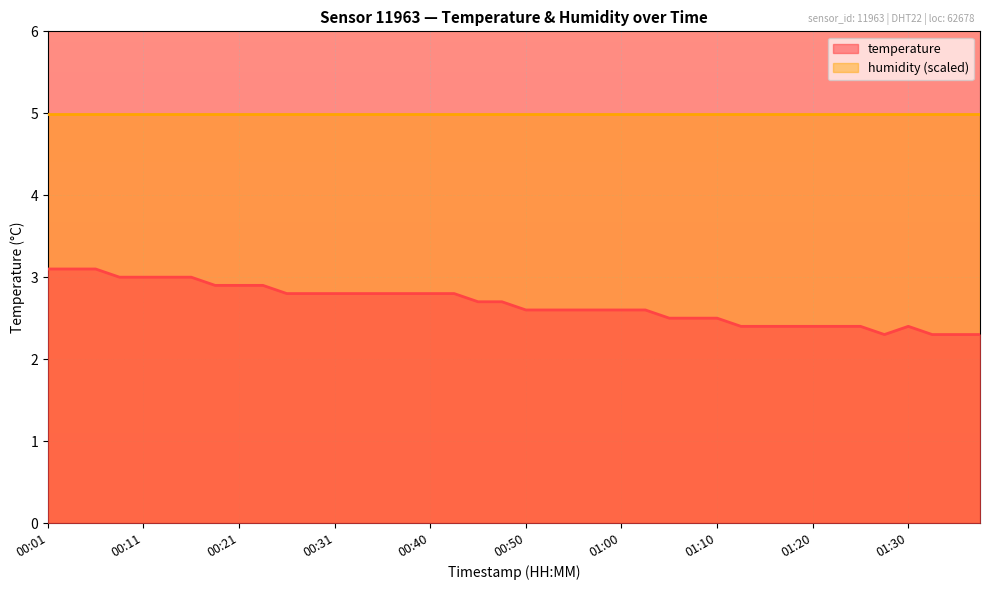

At which category does the chart reach its peak across all series?

00:01